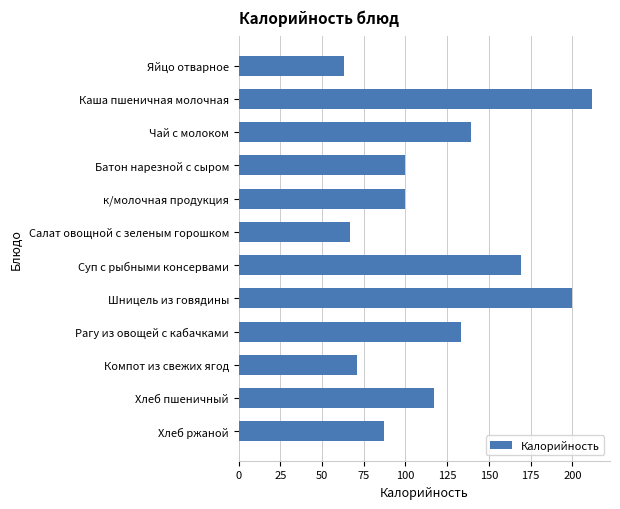

True or false: the data shows 63 at Яйцо отварное.

True